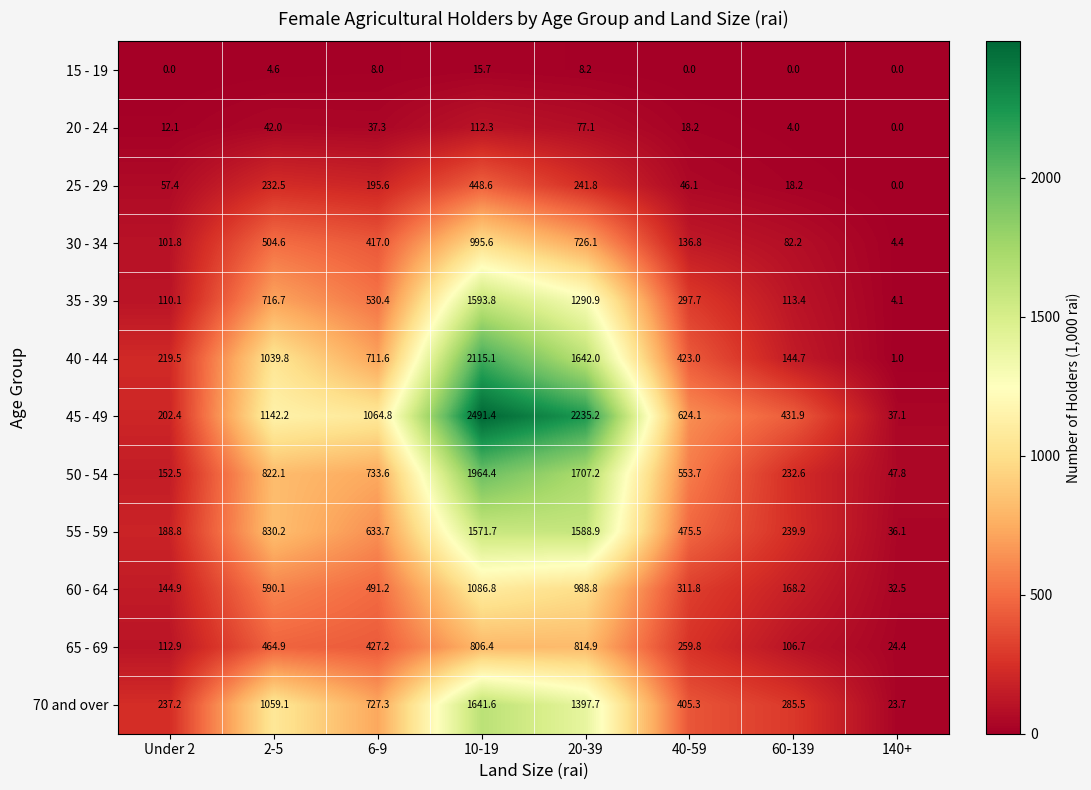

Which series has the largest total across all categories?

45 - 49